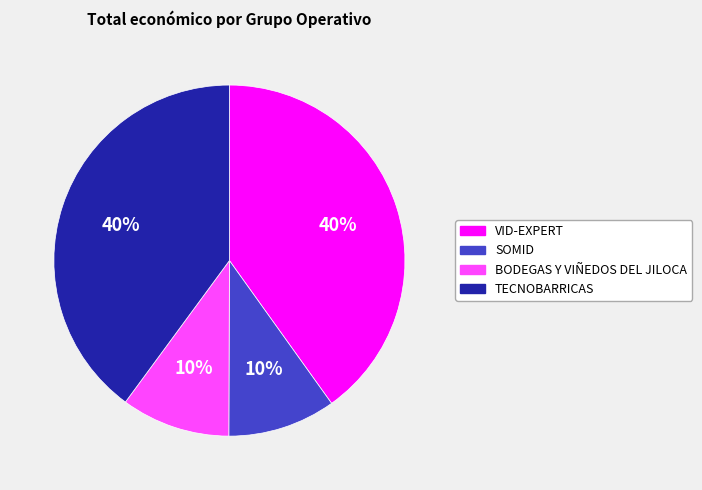

To the nearest percent, what percentage of the pie is TECNOBARRICAS?

40%